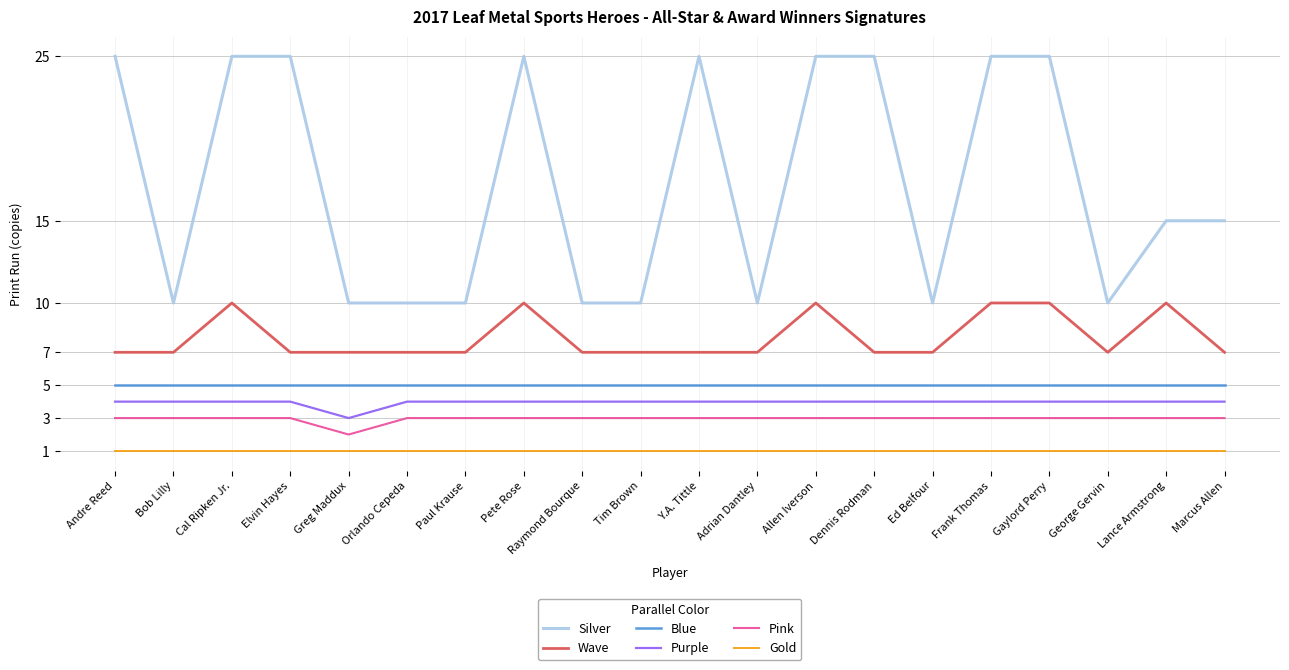

Is it true that Blue equals 3 at Elvin Hayes?

False